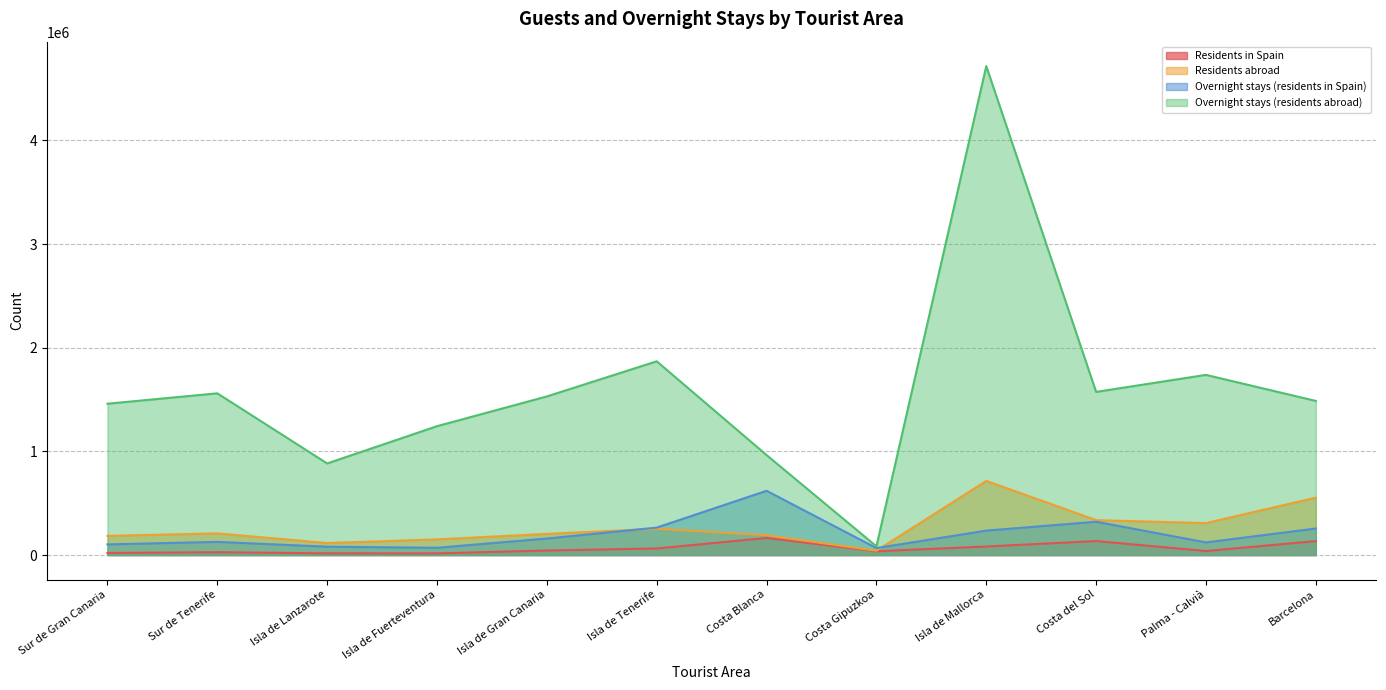

True or false: Overnight stays (residents in Spain) has more than 0 points higher than both neighbors.

True